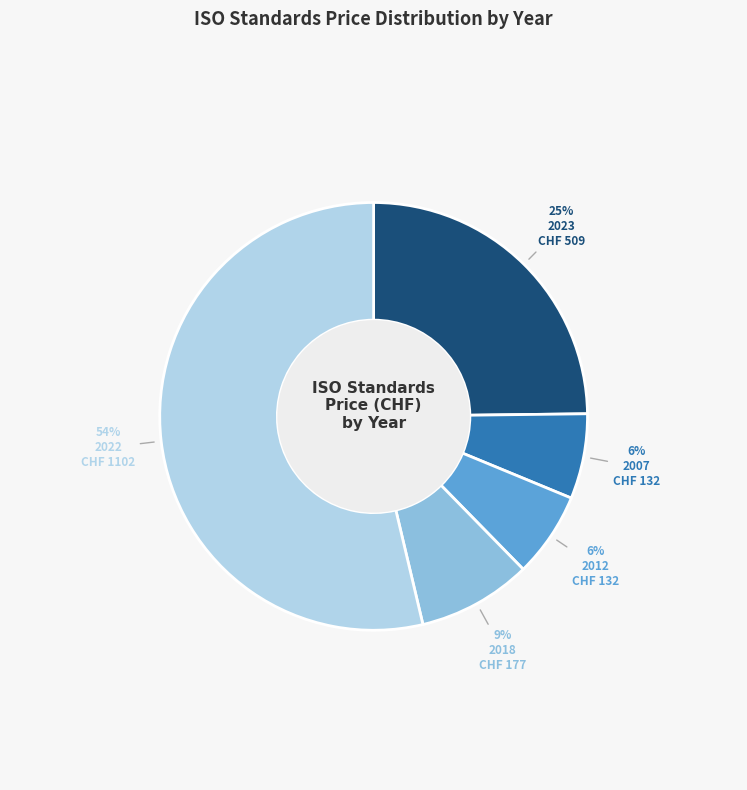

How many segments does this pie chart have?

5